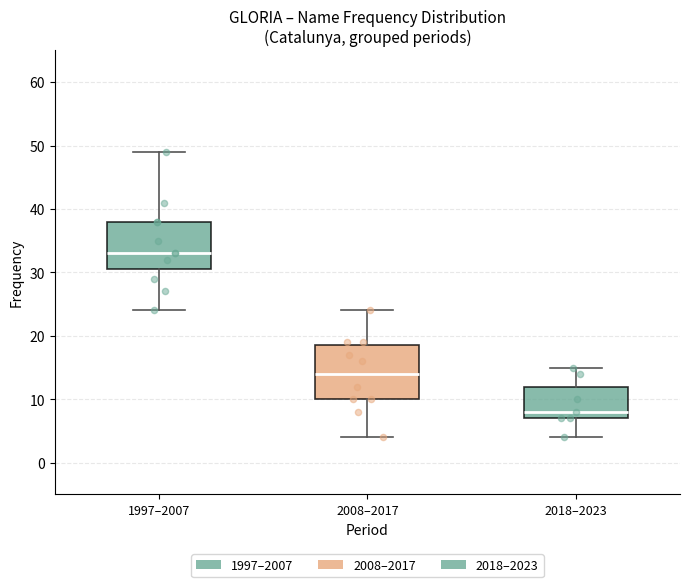

Which box's median line is the lowest?

2018–2023